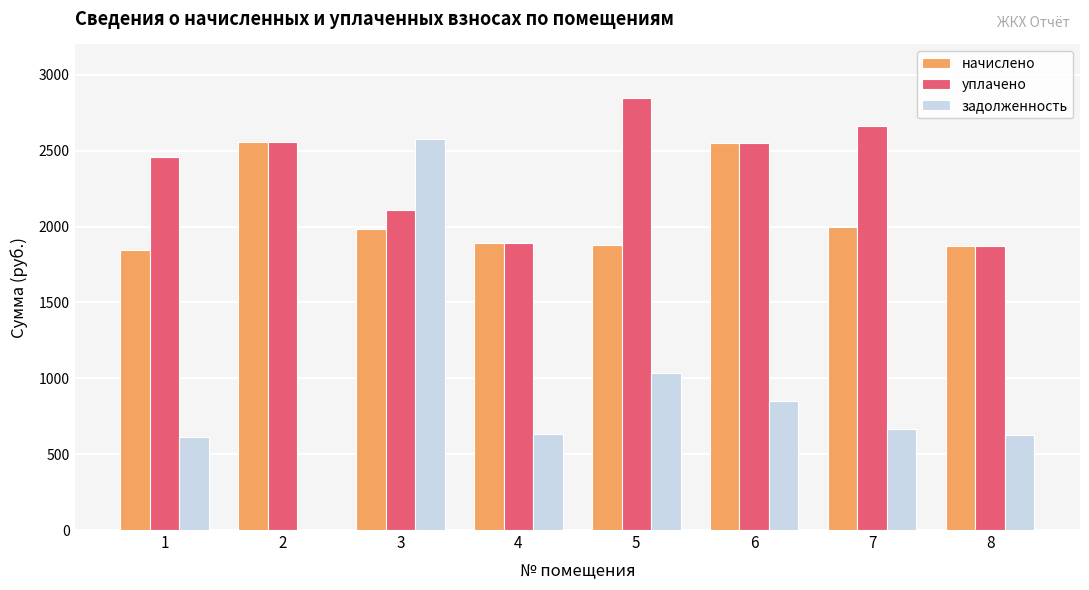

What is the maximum value shown in the chart?

2847.6